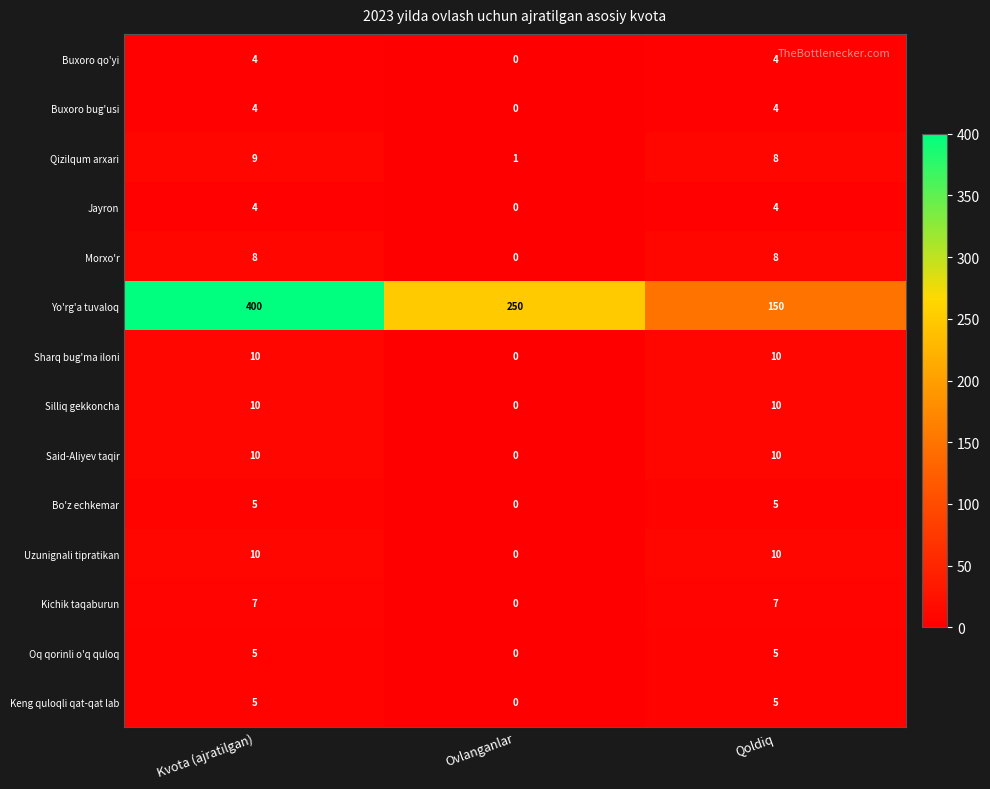

At which category does the chart reach its minimum across all series?

Ovlanganlar